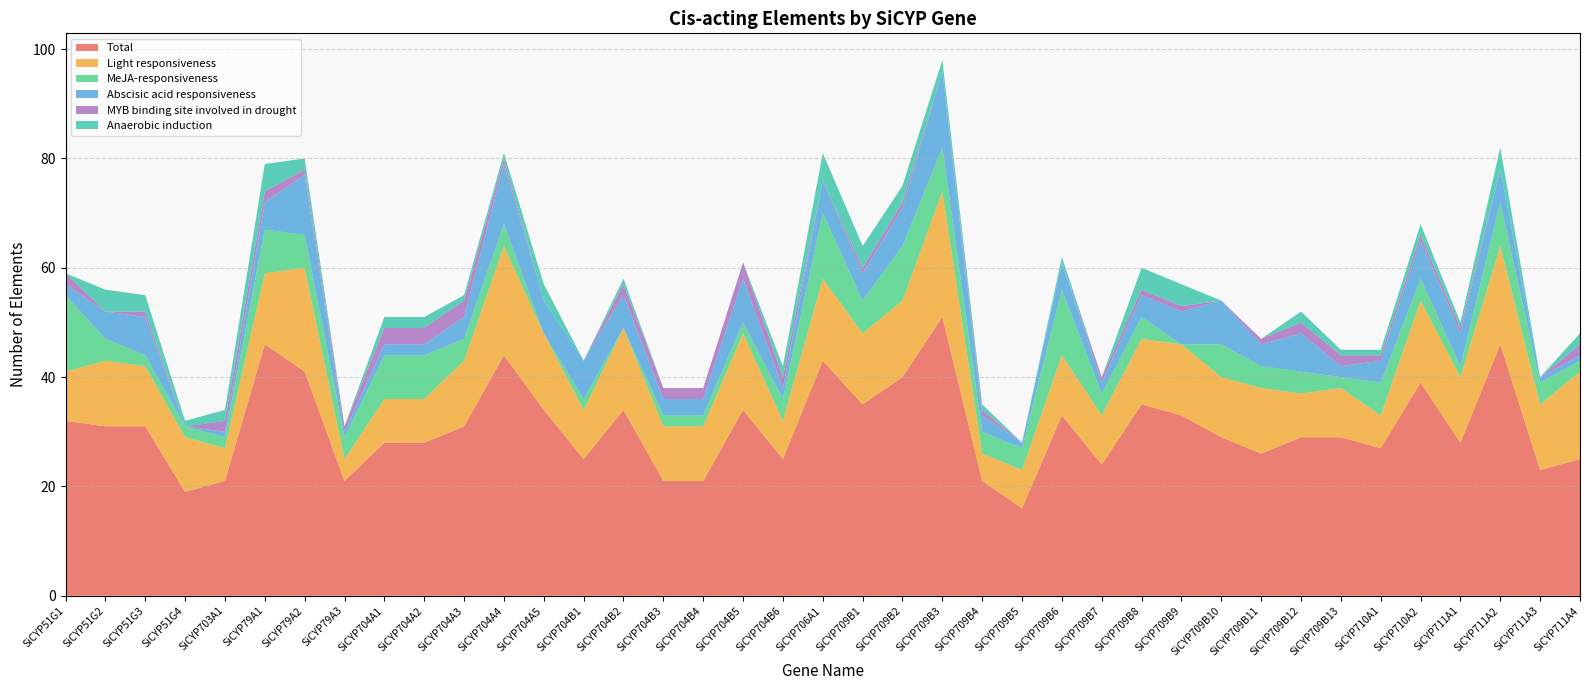

Reading right to left, what are all the values shown in this chart?

Total: SiCYP711A4=25	SiCYP711A3=23	SiCYP711A2=46	SiCYP711A1=28	SiCYP710A2=39	SiCYP710A1=27	SiCYP709B13=29	SiCYP709B12=29	SiCYP709B11=26	SiCYP709B10=29	SiCYP709B9=33	SiCYP709B8=35	SiCYP709B7=24	SiCYP709B6=33	SiCYP709B5=16	SiCYP709B4=21	SiCYP709B3=51	SiCYP709B2=40	SiCYP709B1=35	SiCYP706A1=43	SiCYP704B6=25	SiCYP704B5=34	SiCYP704B4=21	SiCYP704B3=21	SiCYP704B2=34	SiCYP704B1=25	SiCYP704A5=34	SiCYP704A4=44	SiCYP704A3=31	SiCYP704A2=28	SiCYP704A1=28	SiCYP79A3=21	SiCYP79A2=41	SiCYP79A1=46	SiCYP703A1=21	SiCYP51G4=19	SiCYP51G3=31	SiCYP51G2=31	SiCYP51G1=32
Light responsiveness: SiCYP711A4=16	SiCYP711A3=12	SiCYP711A2=18	SiCYP711A1=12	SiCYP710A2=15	SiCYP710A1=6	SiCYP709B13=9	SiCYP709B12=8	SiCYP709B11=12	SiCYP709B10=11	SiCYP709B9=13	SiCYP709B8=12	SiCYP709B7=9	SiCYP709B6=11	SiCYP709B5=7	SiCYP709B4=5	SiCYP709B3=23	SiCYP709B2=14	SiCYP709B1=13	SiCYP706A1=15	SiCYP704B6=7	SiCYP704B5=14	SiCYP704B4=10	SiCYP704B3=10	SiCYP704B2=15	SiCYP704B1=9	SiCYP704A5=14	SiCYP704A4=20	SiCYP704A3=12	SiCYP704A2=8	SiCYP704A1=8	SiCYP79A3=4	SiCYP79A2=19	SiCYP79A1=13	SiCYP703A1=6	SiCYP51G4=10	SiCYP51G3=11	SiCYP51G2=12	SiCYP51G1=9
MeJA-responsiveness: SiCYP711A4=2	SiCYP711A3=4	SiCYP711A2=8	SiCYP711A1=2	SiCYP710A2=4	SiCYP710A1=6	SiCYP709B13=2	SiCYP709B12=4	SiCYP709B11=4	SiCYP709B10=6	SiCYP709B9=0	SiCYP709B8=4	SiCYP709B7=4	SiCYP709B6=12	SiCYP709B5=4	SiCYP709B4=4	SiCYP709B3=8	SiCYP709B2=10	SiCYP709B1=6	SiCYP706A1=12	SiCYP704B6=4	SiCYP704B5=2	SiCYP704B4=2	SiCYP704B3=2	SiCYP704B2=0	SiCYP704B1=2	SiCYP704A5=0	SiCYP704A4=4	SiCYP704A3=4	SiCYP704A2=8	SiCYP704A1=8	SiCYP79A3=4	SiCYP79A2=6	SiCYP79A1=8	SiCYP703A1=2	SiCYP51G4=2	SiCYP51G3=2	SiCYP51G2=4	SiCYP51G1=14
Abscisic acid responsiveness: SiCYP711A4=1	SiCYP711A3=1	SiCYP711A2=6	SiCYP711A1=6	SiCYP710A2=7	SiCYP710A1=4	SiCYP709B13=2	SiCYP709B12=7	SiCYP709B11=4	SiCYP709B10=8	SiCYP709B9=6	SiCYP709B8=4	SiCYP709B7=2	SiCYP709B6=5	SiCYP709B5=1	SiCYP709B4=3	SiCYP709B3=14	SiCYP709B2=7	SiCYP709B1=5	SiCYP706A1=6	SiCYP704B6=2	SiCYP704B5=8	SiCYP704B4=3	SiCYP704B3=3	SiCYP704B2=6	SiCYP704B1=7	SiCYP704A5=6	SiCYP704A4=11	SiCYP704A3=4	SiCYP704A2=2	SiCYP704A1=2	SiCYP79A3=1	SiCYP79A2=11	SiCYP79A1=5	SiCYP703A1=1	SiCYP51G4=0	SiCYP51G3=7	SiCYP51G2=5	SiCYP51G1=2
MYB binding site involved in drought: SiCYP711A4=2	SiCYP711A3=0	SiCYP711A2=0	SiCYP711A1=1	SiCYP710A2=1	SiCYP710A1=1	SiCYP709B13=2	SiCYP709B12=2	SiCYP709B11=1	SiCYP709B10=0	SiCYP709B9=1	SiCYP709B8=1	SiCYP709B7=1	SiCYP709B6=0	SiCYP709B5=0	SiCYP709B4=1	SiCYP709B3=0	SiCYP709B2=1	SiCYP709B1=1	SiCYP706A1=0	SiCYP704B6=2	SiCYP704B5=3	SiCYP704B4=2	SiCYP704B3=2	SiCYP704B2=2	SiCYP704B1=0	SiCYP704A5=0	SiCYP704A4=1	SiCYP704A3=3	SiCYP704A2=3	SiCYP704A1=3	SiCYP79A3=1	SiCYP79A2=1	SiCYP79A1=2	SiCYP703A1=2	SiCYP51G4=0	SiCYP51G3=1	SiCYP51G2=0	SiCYP51G1=2
Anaerobic induction: SiCYP711A4=2	SiCYP711A3=0	SiCYP711A2=4	SiCYP711A1=1	SiCYP710A2=2	SiCYP710A1=1	SiCYP709B13=1	SiCYP709B12=2	SiCYP709B11=0	SiCYP709B10=0	SiCYP709B9=4	SiCYP709B8=4	SiCYP709B7=0	SiCYP709B6=1	SiCYP709B5=0	SiCYP709B4=1	SiCYP709B3=2	SiCYP709B2=3	SiCYP709B1=4	SiCYP706A1=5	SiCYP704B6=2	SiCYP704B5=0	SiCYP704B4=0	SiCYP704B3=0	SiCYP704B2=1	SiCYP704B1=0	SiCYP704A5=3	SiCYP704A4=1	SiCYP704A3=1	SiCYP704A2=2	SiCYP704A1=2	SiCYP79A3=0	SiCYP79A2=2	SiCYP79A1=5	SiCYP703A1=2	SiCYP51G4=1	SiCYP51G3=3	SiCYP51G2=4	SiCYP51G1=0